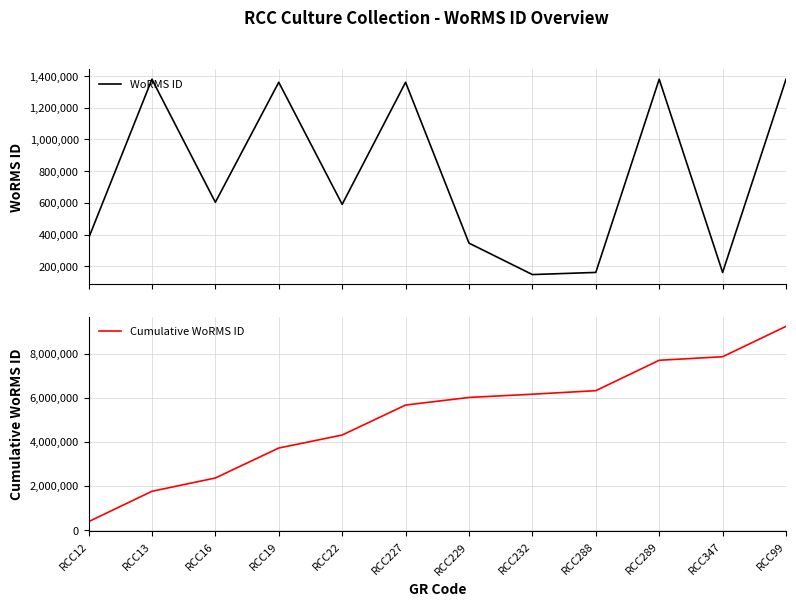

Does the chart display data point markers on the line(s)?

No